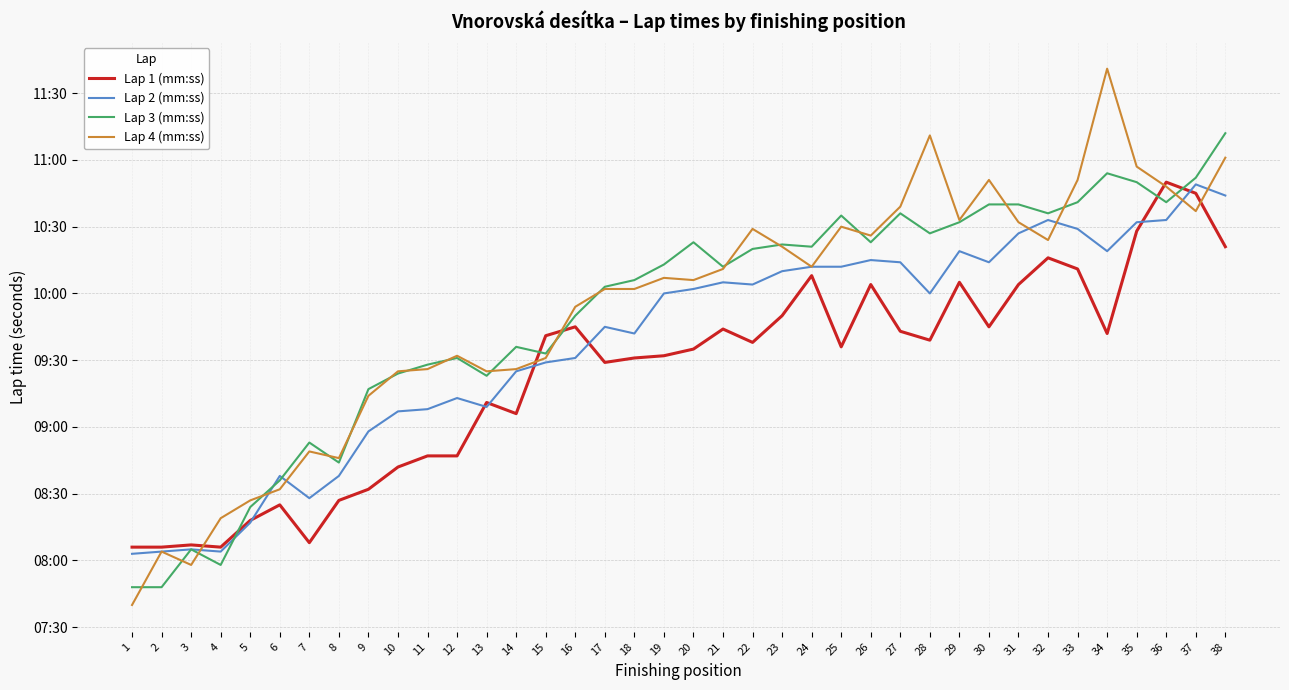

True or false: Lap 3 (mm:ss) has more than 2 points higher than both neighbors.

True